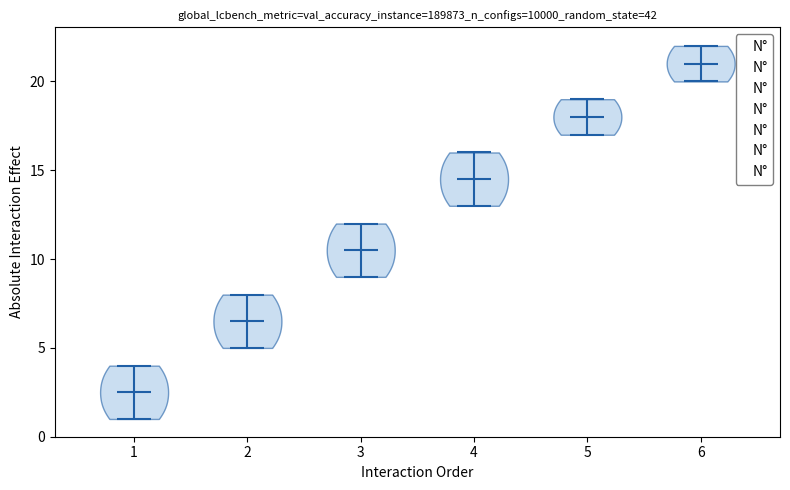

Where does the median line of the violin at x = 2 sit on the y-axis? The values are not printed on the chart, so give them approximately, as read against the axis.

6.5